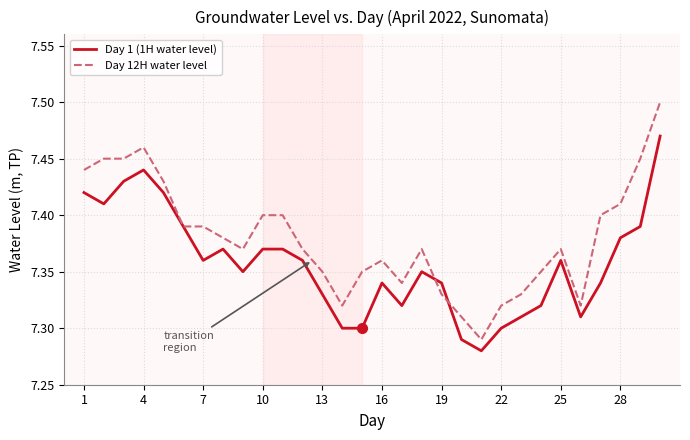

List the series in order of their overall mean, highest first.

Day 12H water level, Day 1 (1H water level)